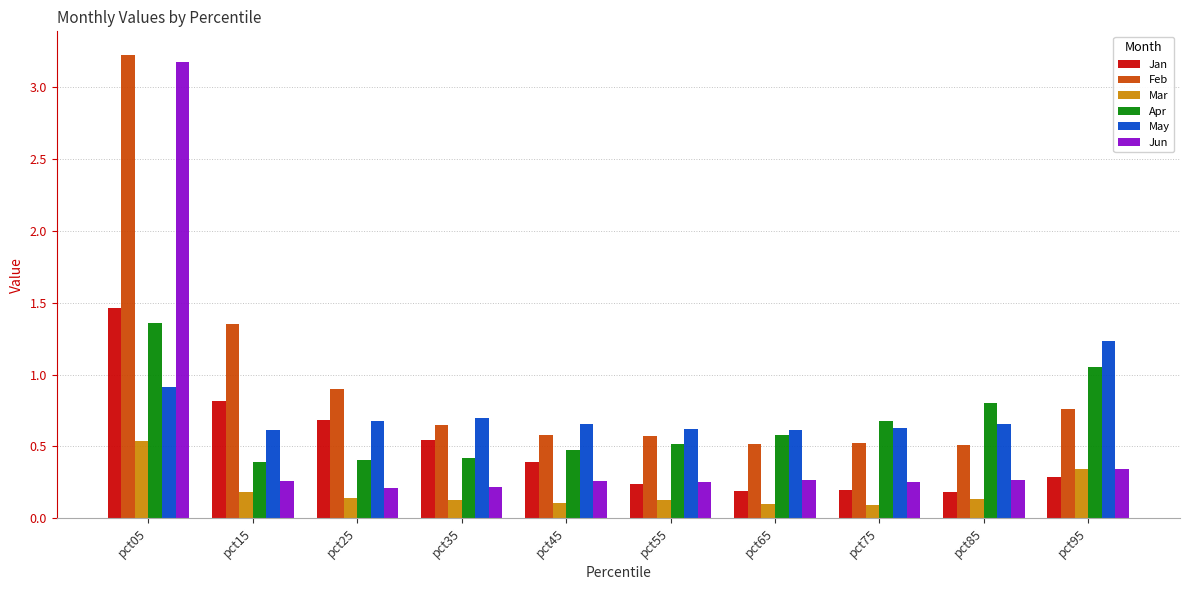

True or false: May has a value of 0.6 at pct65.

True